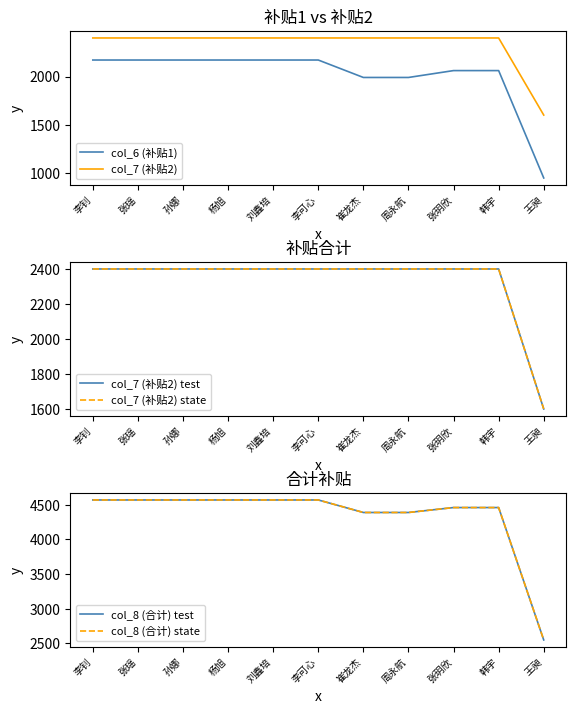

Reading right to left, list all the values displayed in this chart.

col_6 (补贴1): 王昶=947.3	韩宇=2061.5	张玥欣=2061.5	周永航=1990.2	崔龙杰=1990.2	李可心=2171.2	刘鑫培=2171.2	杨旭=2171.2	孙娜=2171.2	张瑶=2171.2	李钊=2171.2
col_7 (补贴2): 王昶=1600.0	韩宇=2400.0	张玥欣=2400.0	周永航=2400.0	崔龙杰=2400.0	李可心=2400.0	刘鑫培=2400.0	杨旭=2400.0	孙娜=2400.0	张瑶=2400.0	李钊=2400.0
col_7 (补贴2) test: 王昶=1600.0	韩宇=2400.0	张玥欣=2400.0	周永航=2400.0	崔龙杰=2400.0	李可心=2400.0	刘鑫培=2400.0	杨旭=2400.0	孙娜=2400.0	张瑶=2400.0	李钊=2400.0
col_7 (补贴2) state: 王昶=1600.0	韩宇=2400.0	张玥欣=2400.0	周永航=2400.0	崔龙杰=2400.0	李可心=2400.0	刘鑫培=2400.0	杨旭=2400.0	孙娜=2400.0	张瑶=2400.0	李钊=2400.0
col_8 (合计) test: 王昶=2547.3	韩宇=4461.5	张玥欣=4461.5	周永航=4390.2	崔龙杰=4390.2	李可心=4571.2	刘鑫培=4571.2	杨旭=4571.2	孙娜=4571.2	张瑶=4571.2	李钊=4571.2
col_8 (合计) state: 王昶=2547.3	韩宇=4461.5	张玥欣=4461.5	周永航=4390.2	崔龙杰=4390.2	李可心=4571.2	刘鑫培=4571.2	杨旭=4571.2	孙娜=4571.2	张瑶=4571.2	李钊=4571.2